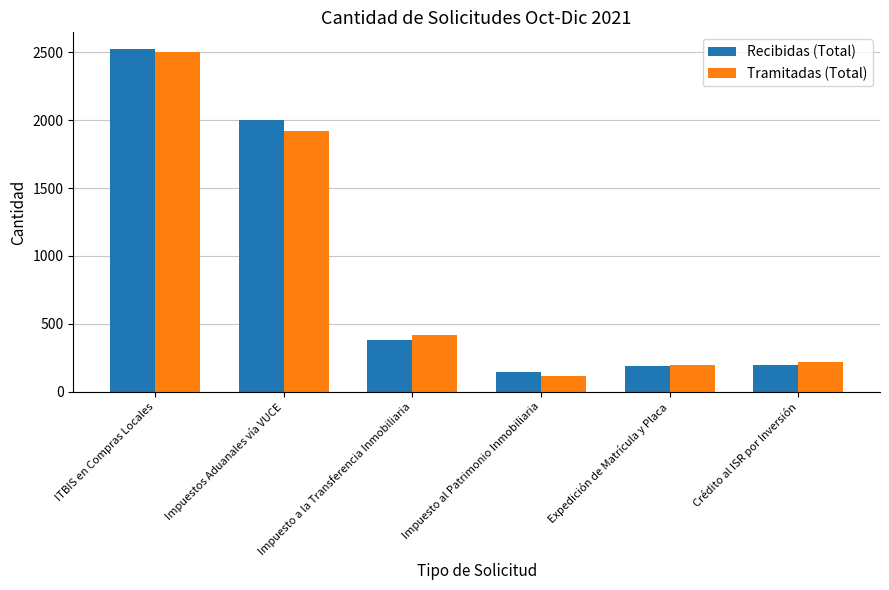

How many bars are there in each group?

2